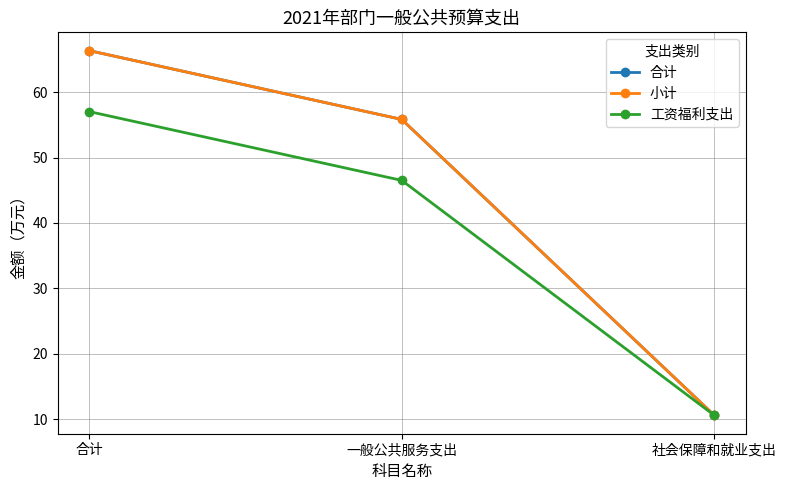

The value of 小计 at 合计 is 105.5. True or false?

False